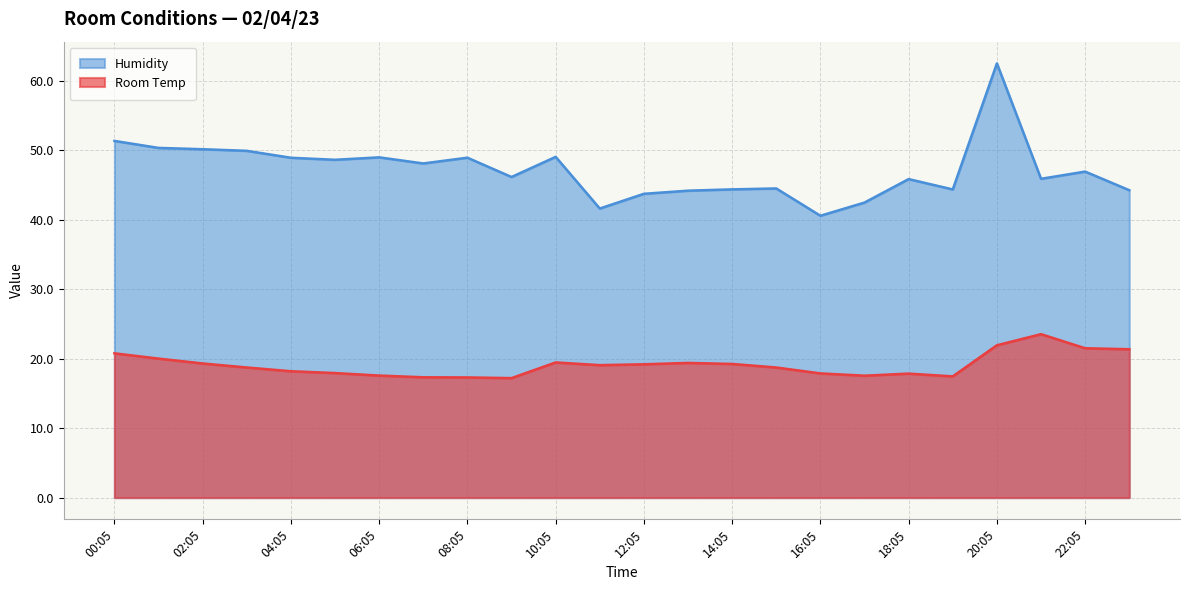

Reading left to right, extract all data points from this chart.

Room Temp: 00:05=20.8	01:05=20.0	02:05=19.3	03:05=18.7	04:05=18.2	05:05=17.9	06:05=17.6	07:05=17.3	08:05=17.3	09:05=17.2	10:05=19.5	11:05=19.1	12:05=19.2	13:05=19.4	14:05=19.2	15:05=18.7	16:05=17.9	17:05=17.6	18:05=17.9	19:05=17.5	20:05=21.9	21:05=23.5	22:05=21.5	23:05=21.4
Humidity: 00:05=51.4	01:05=50.4	02:05=50.2	03:05=49.9	04:05=48.9	05:05=48.6	06:05=49.0	07:05=48.1	08:05=49.0	09:05=46.2	10:05=49.1	11:05=41.6	12:05=43.8	13:05=44.2	14:05=44.4	15:05=44.5	16:05=40.6	17:05=42.5	18:05=45.9	19:05=44.4	20:05=62.5	21:05=45.9	22:05=47.0	23:05=44.3